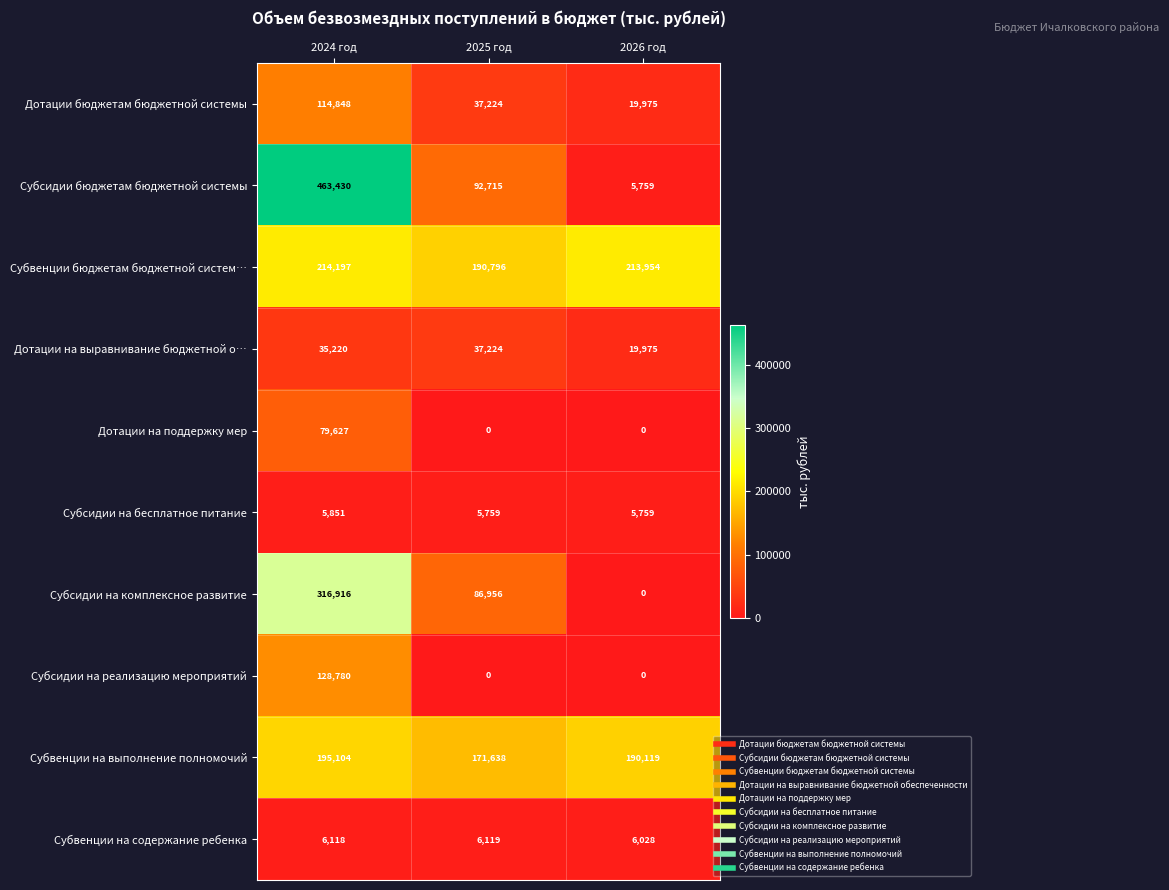

At which label does Дотации бюджетам бюджетной системы reach its minimum?

2026 год